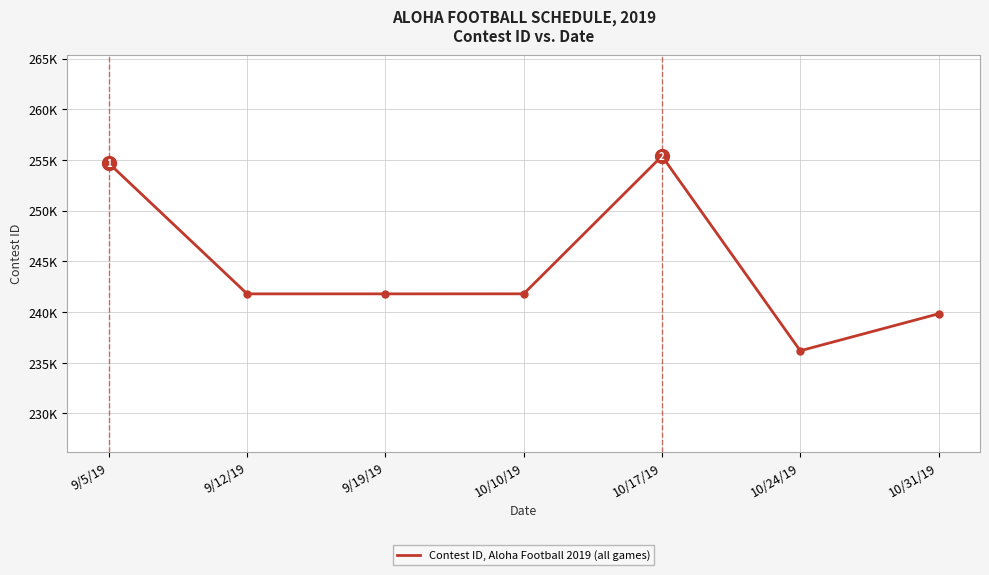

Rank the categories by value from highest to lowest.

10/17/19, 9/5/19, 10/10/19, 9/19/19, 9/12/19, 10/31/19, 10/24/19